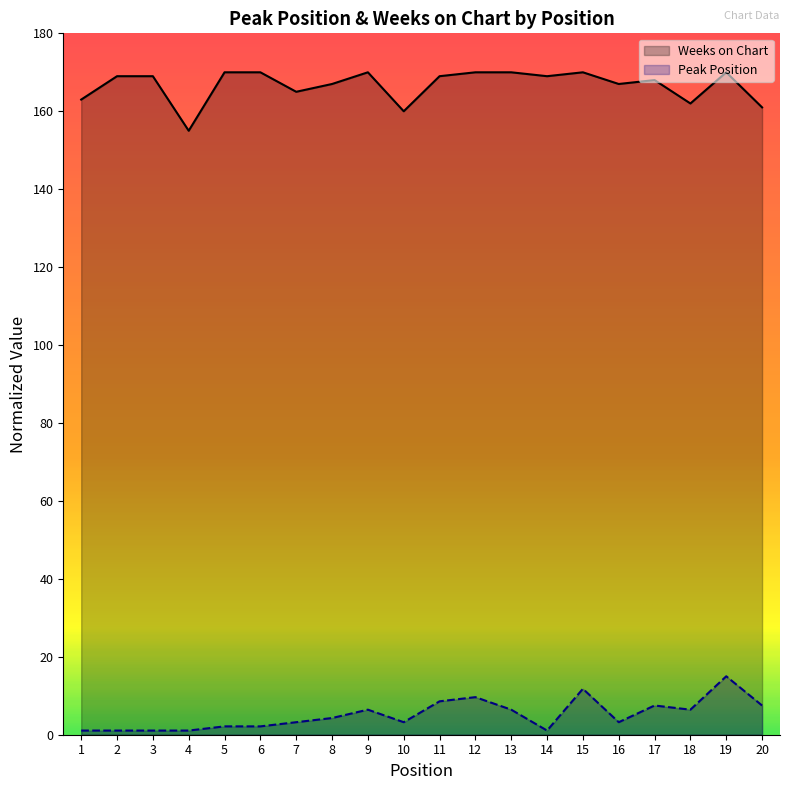

Reading left to right, list all the values displayed in this chart.

Peak Position: 1.1	1.1	1.1	1.1	2.1	2.1	3.2	4.3	6.4	3.2	8.6	9.6	6.4	1.1	11.8	3.2	7.5	6.4	15.0	7.5
Weeks on Chart: 163.0	169.0	169.0	155.0	170.0	170.0	165.0	167.0	170.0	160.0	169.0	170.0	170.0	169.0	170.0	167.0	168.0	162.0	170.0	161.0